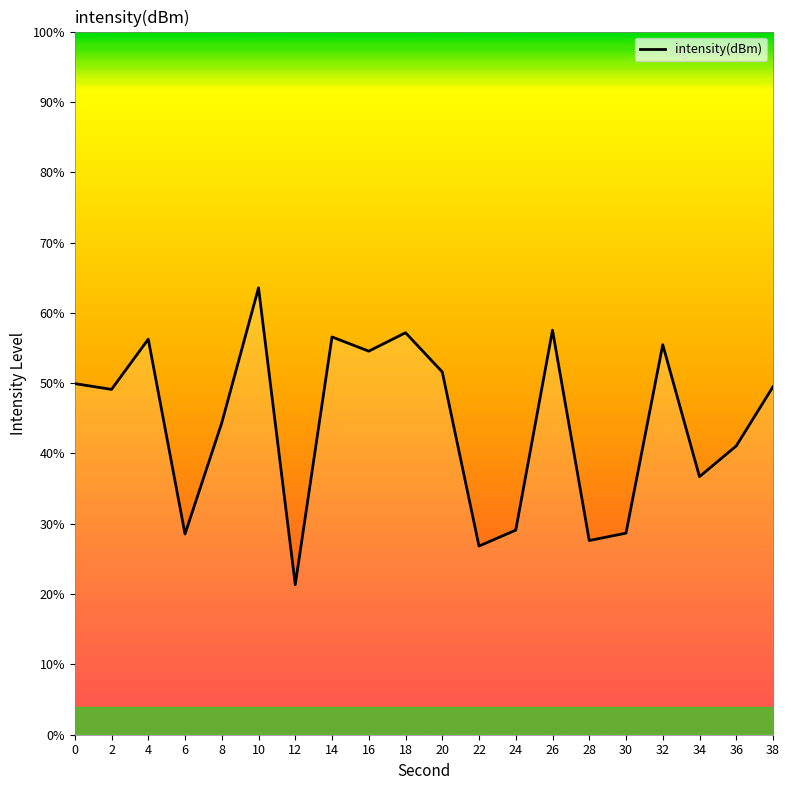

Between 2 and 14, which is larger?

14